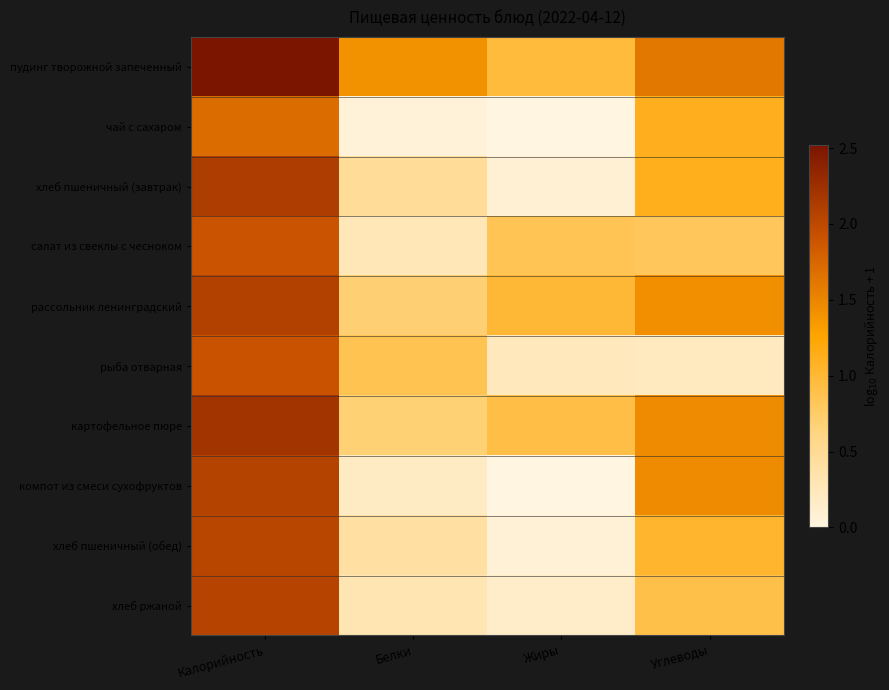

List the series in order of their peak value, lowest first.

чай с сахаром, салат из свеклы с чесноком, рыба отварная, хлеб пшеничный (обед), хлеб ржаной, компот из смеси сухофруктов, рассольник ленинградский, хлеб пшеничный (завтрак), картофельное пюре, пудинг творожной запеченный